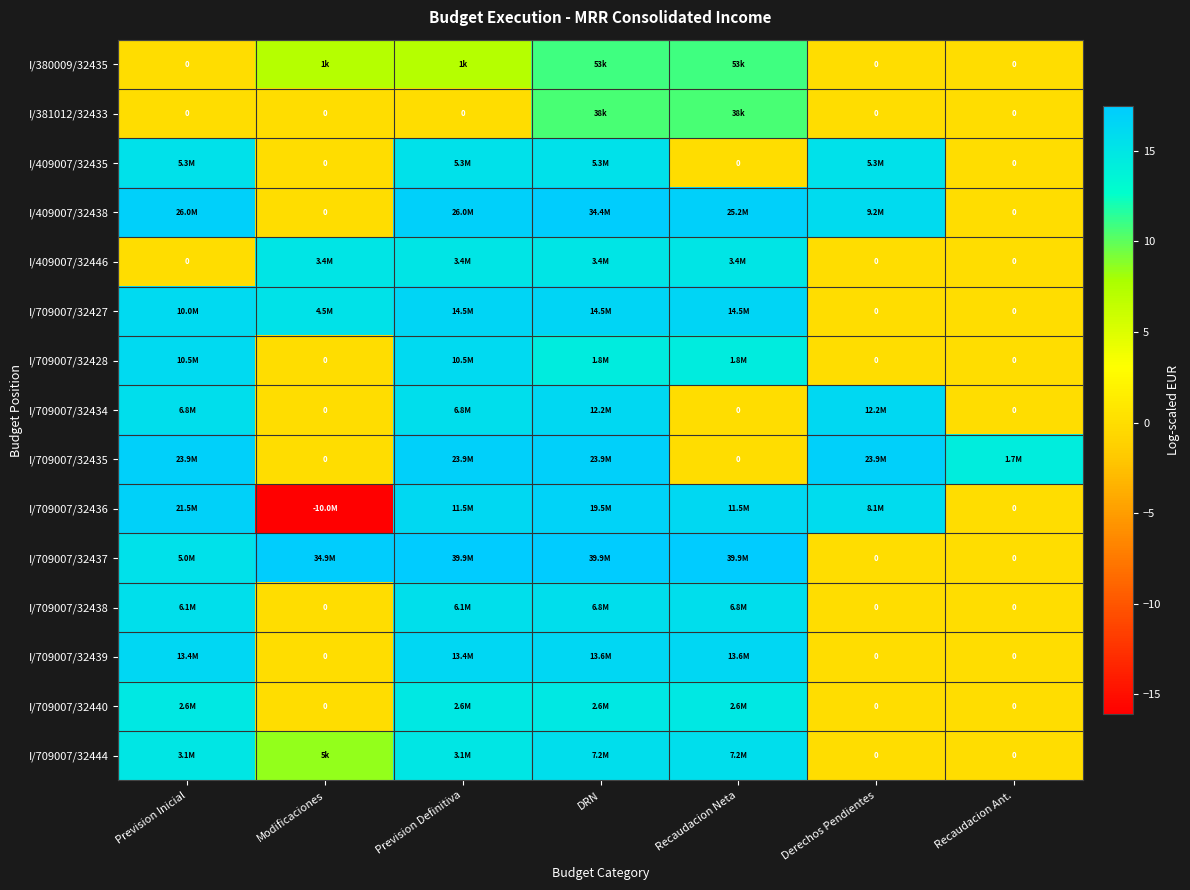

Which category has the lowest value in the I/381012/32433 series?

Prevision Inicial